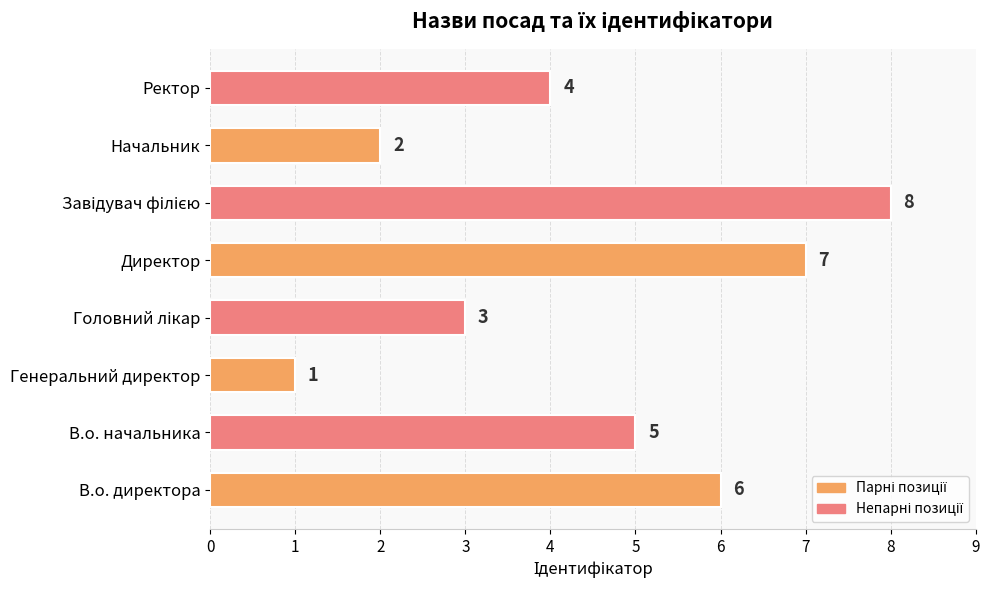

Is it true that the value at В.о. директора is 6?

True